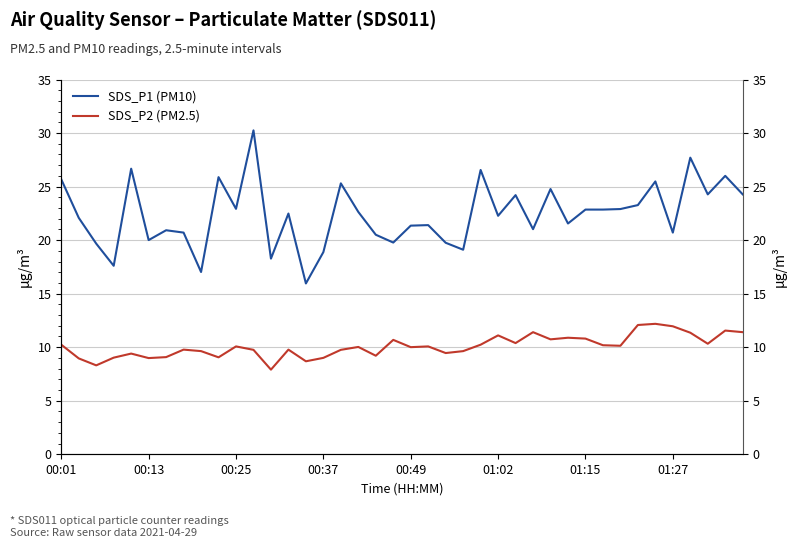

At which category is the sum across all series the highest?

11